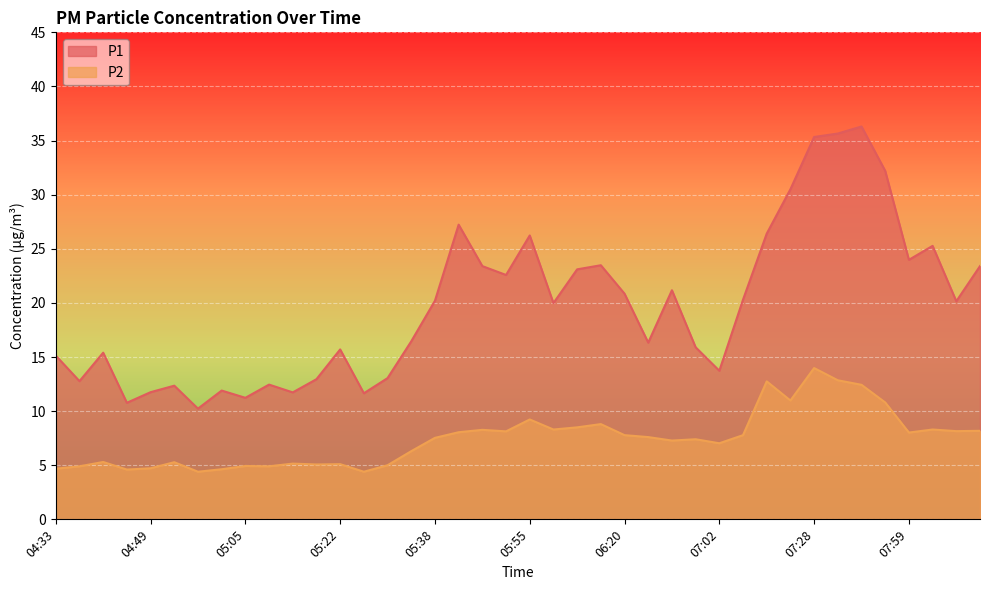

Which series has the widest spread of values?

P1